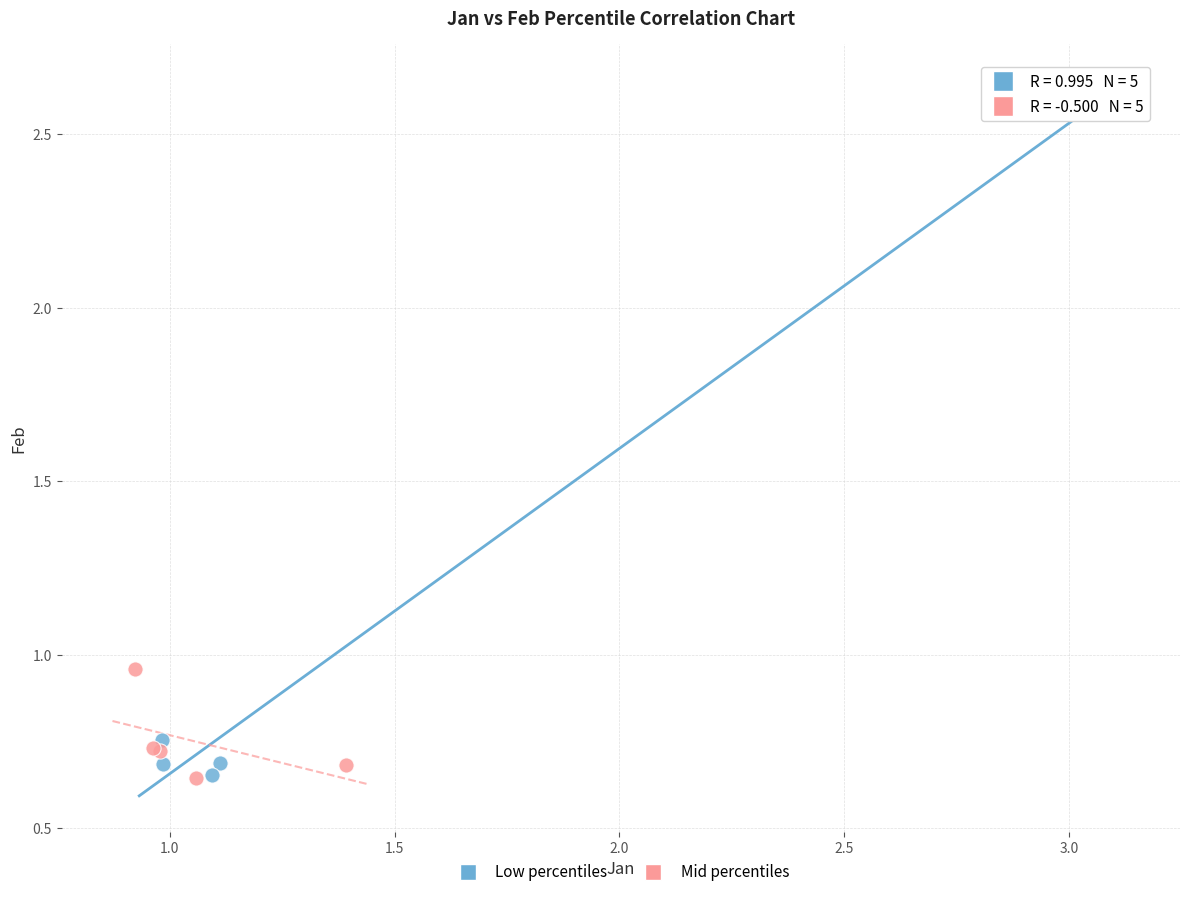

Which series has the largest Y range (max minus min)?

Low percentiles